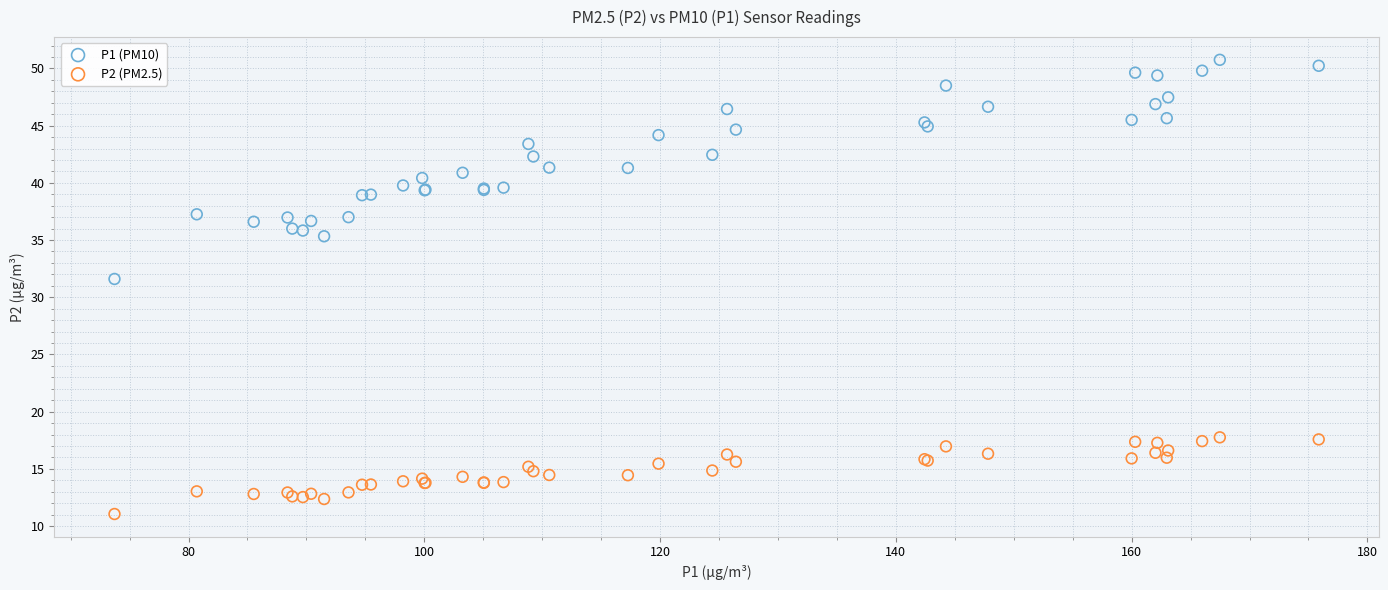

Which series has the widest spread of Y values?

P1 (PM10)